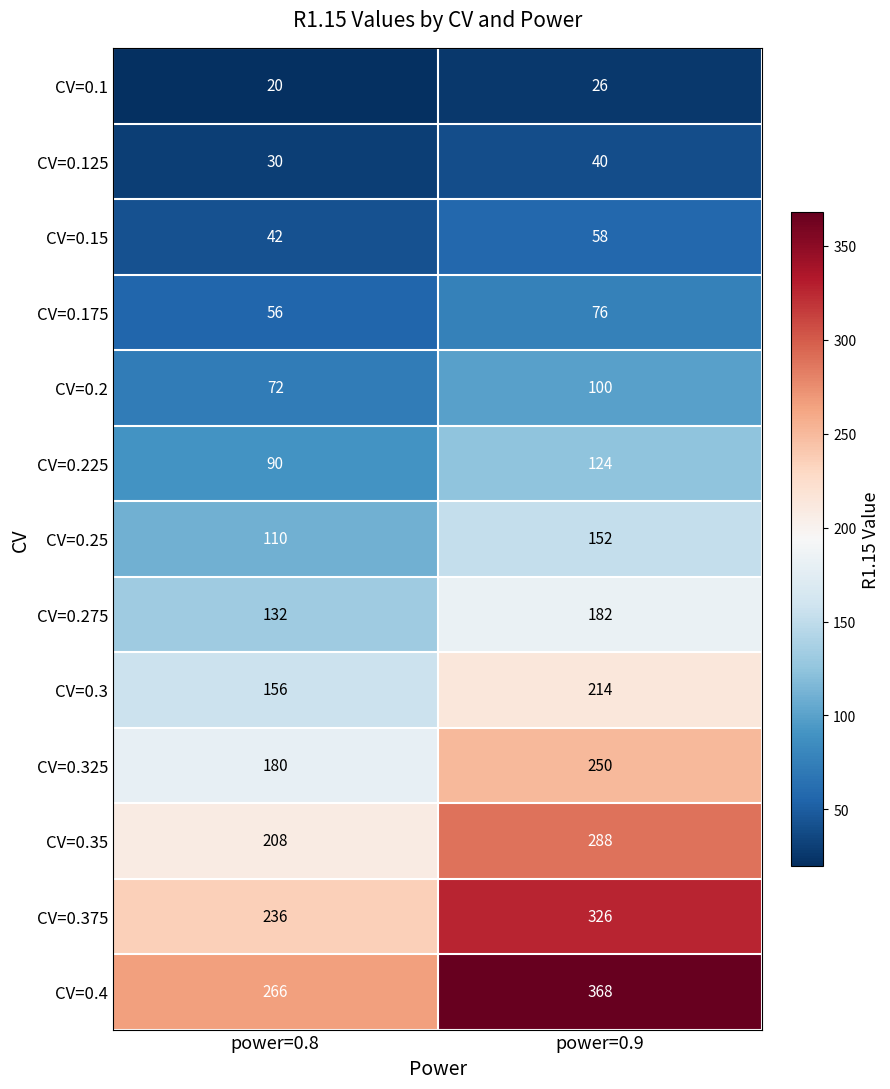

What is the minimum value shown in the chart?

20